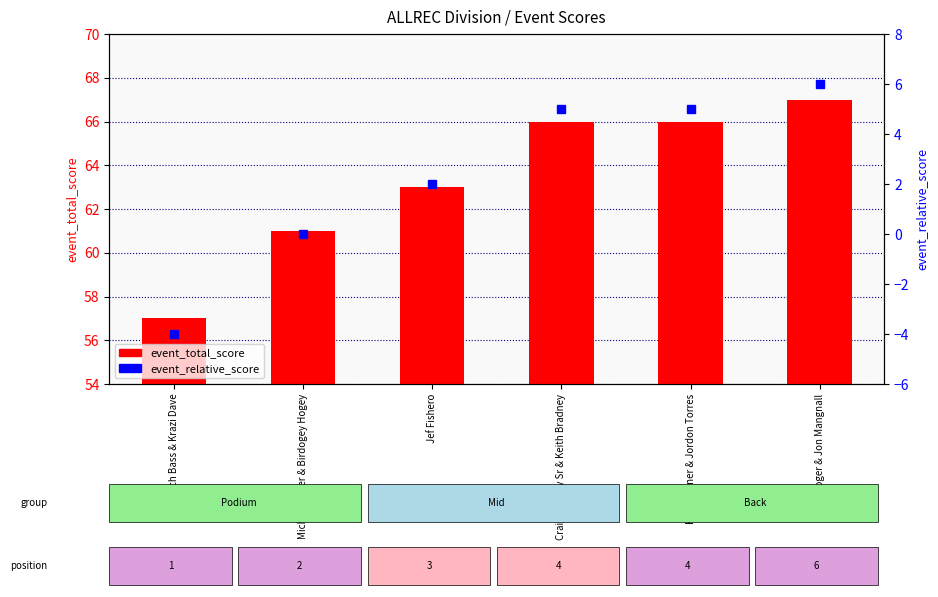

How many data points in event_total_score are above 66?

1